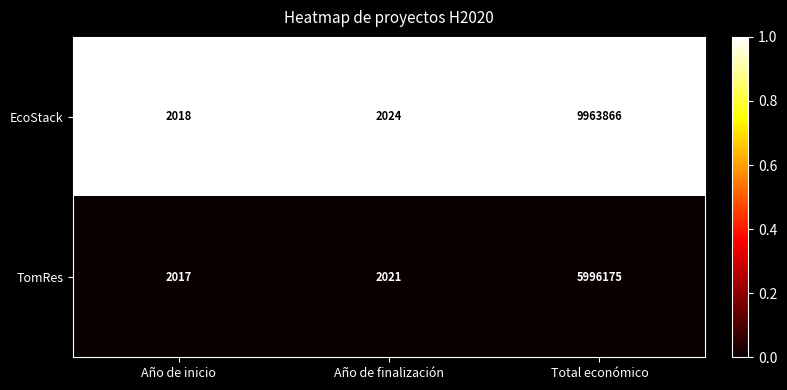

Reading left to right, transcribe all the data shown in this chart.

EcoStack: Año de inicio=2018	Año de finalización=2024	Total económico=9963866
TomRes: Año de inicio=2017	Año de finalización=2021	Total económico=5996175